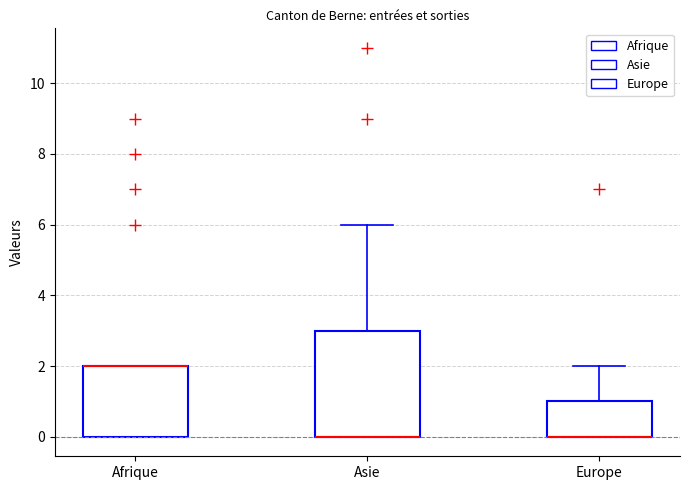

Which box is the tallest, from its lower edge to its upper edge?

Asie